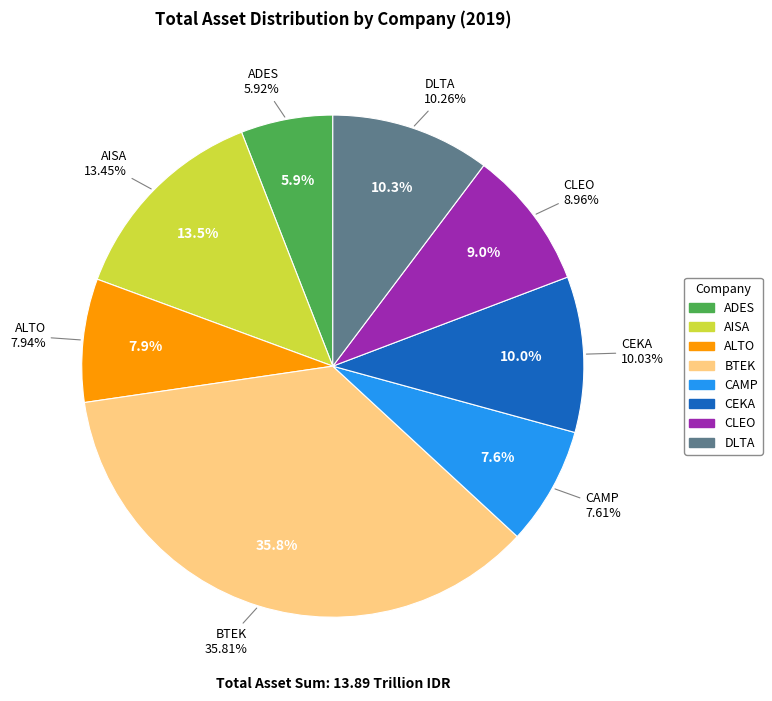

Is it true that DLTA is 1% of the pie?

False